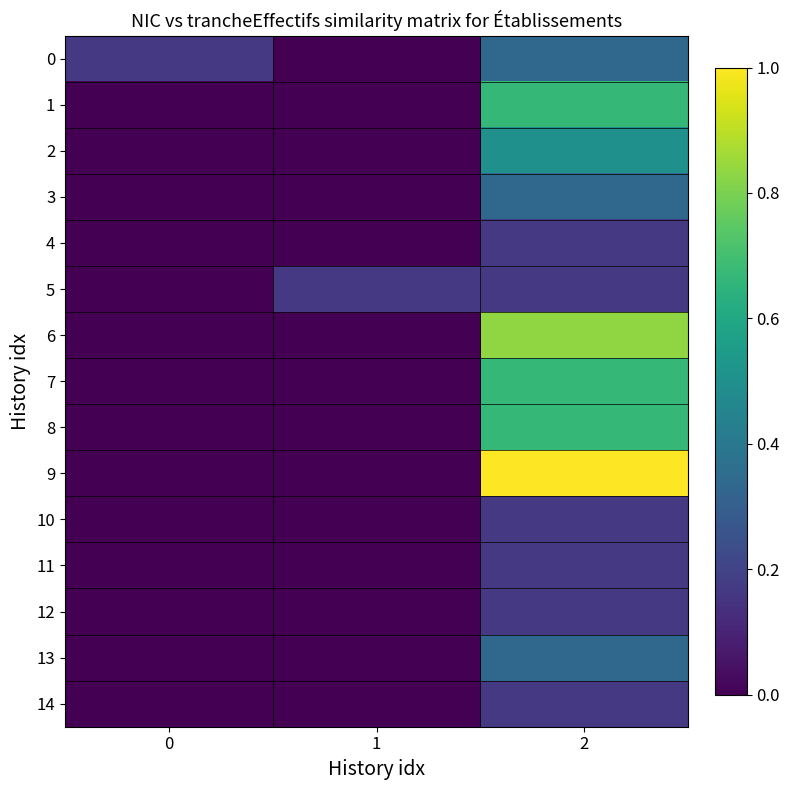

Which series changed the most between 0 and 2?

9